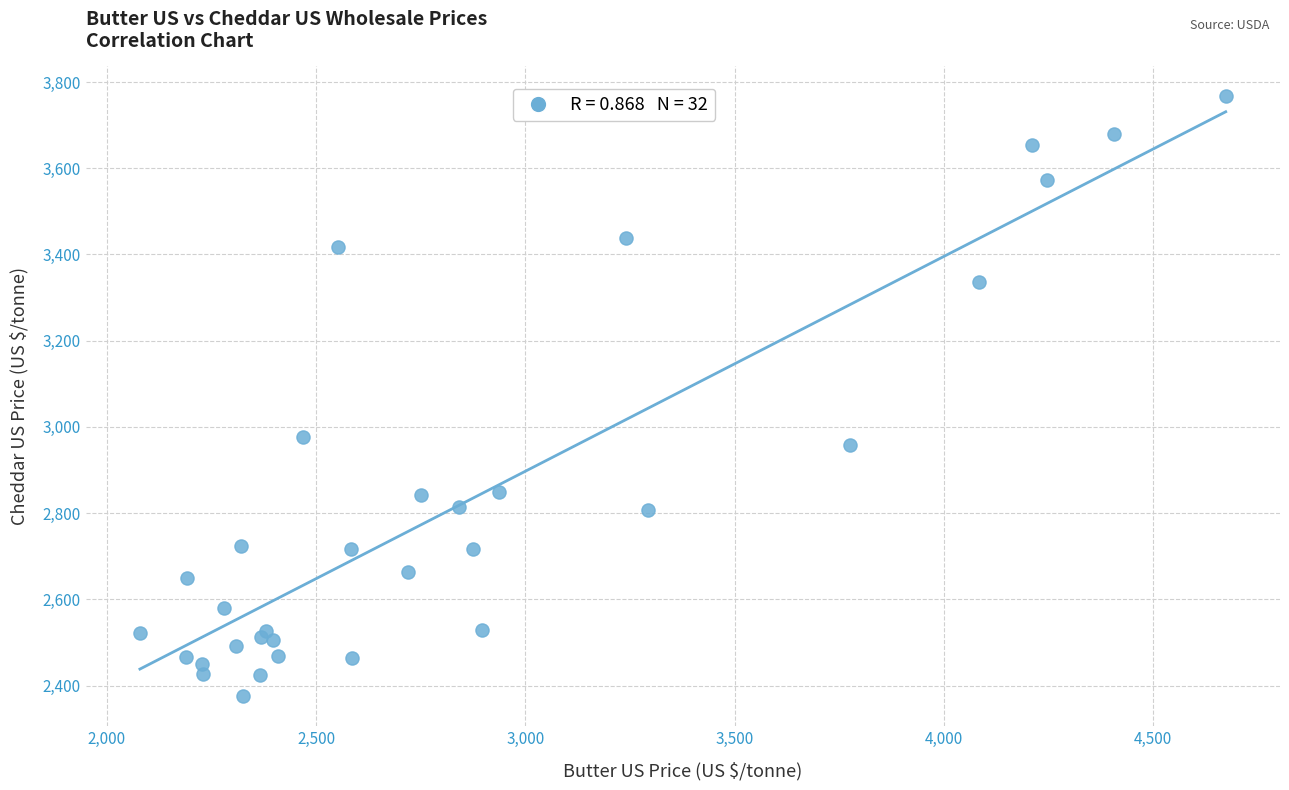

What Y value in the scatter plot is closest to 3071?

2975.6